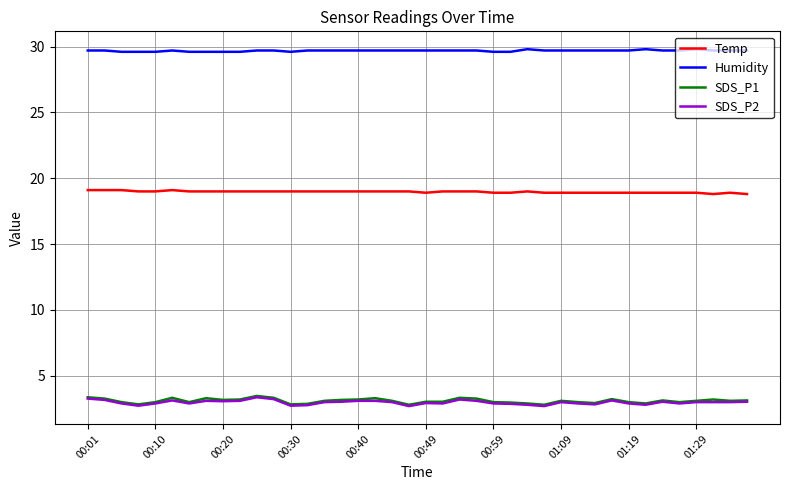

Which series has the largest total across all categories?

Humidity